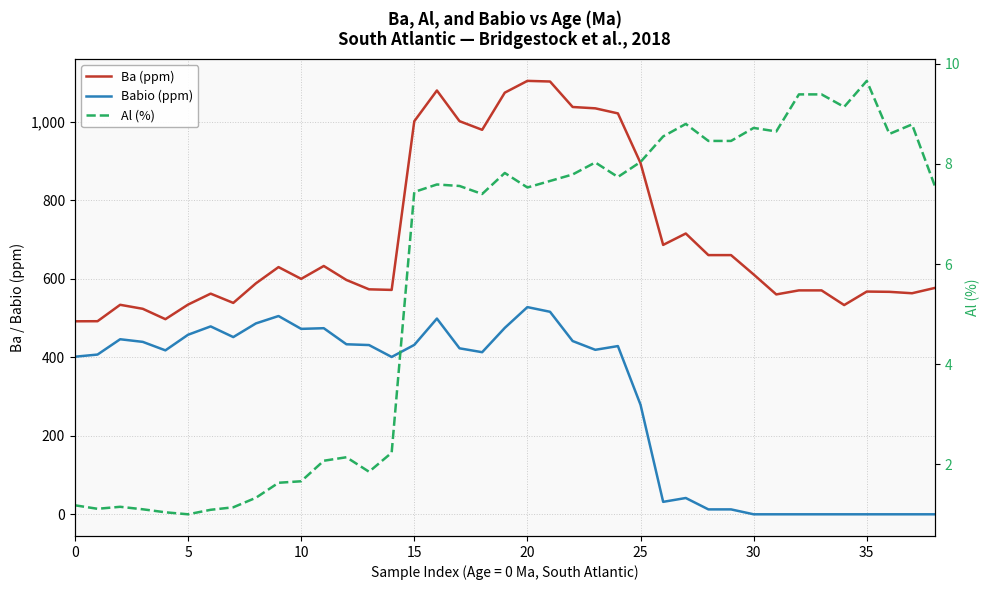

How many values in the Al (%) series exceed 7?

24